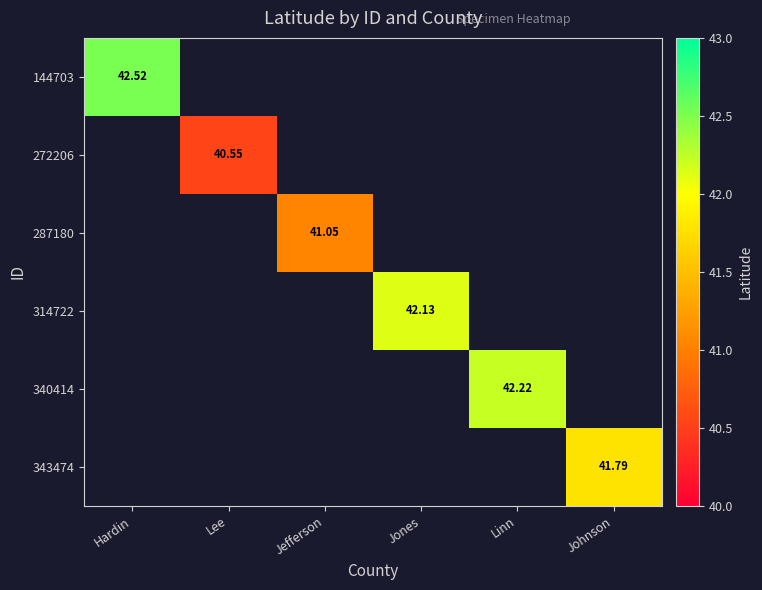

List the labels in order of 272206 value, smallest first.

Hardin, Jefferson, Jones, Linn, Johnson, Lee